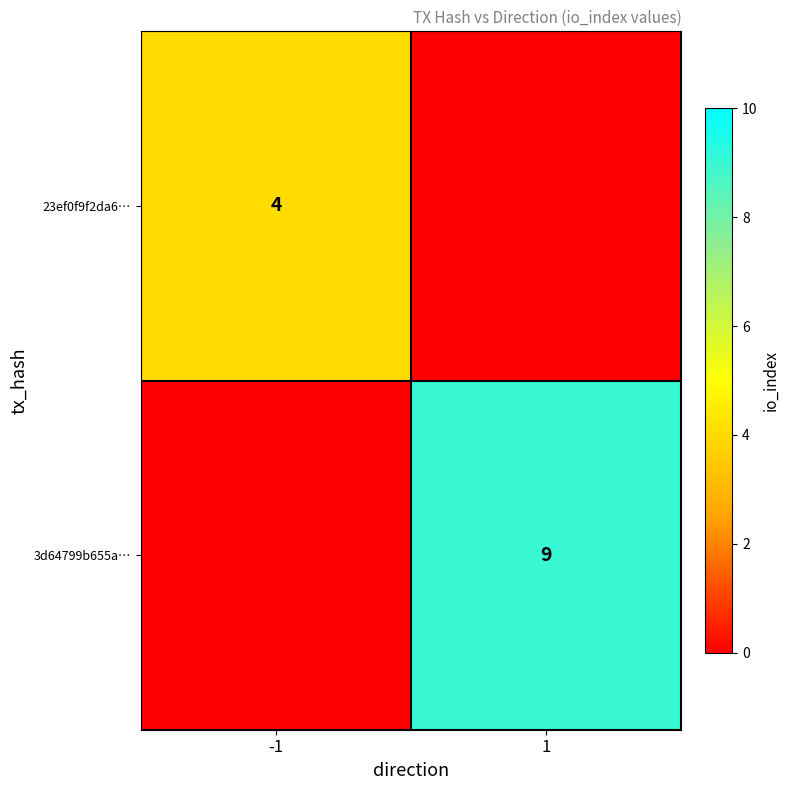

The 3d64799b655a… series shows 9 at 1. True or false?

True